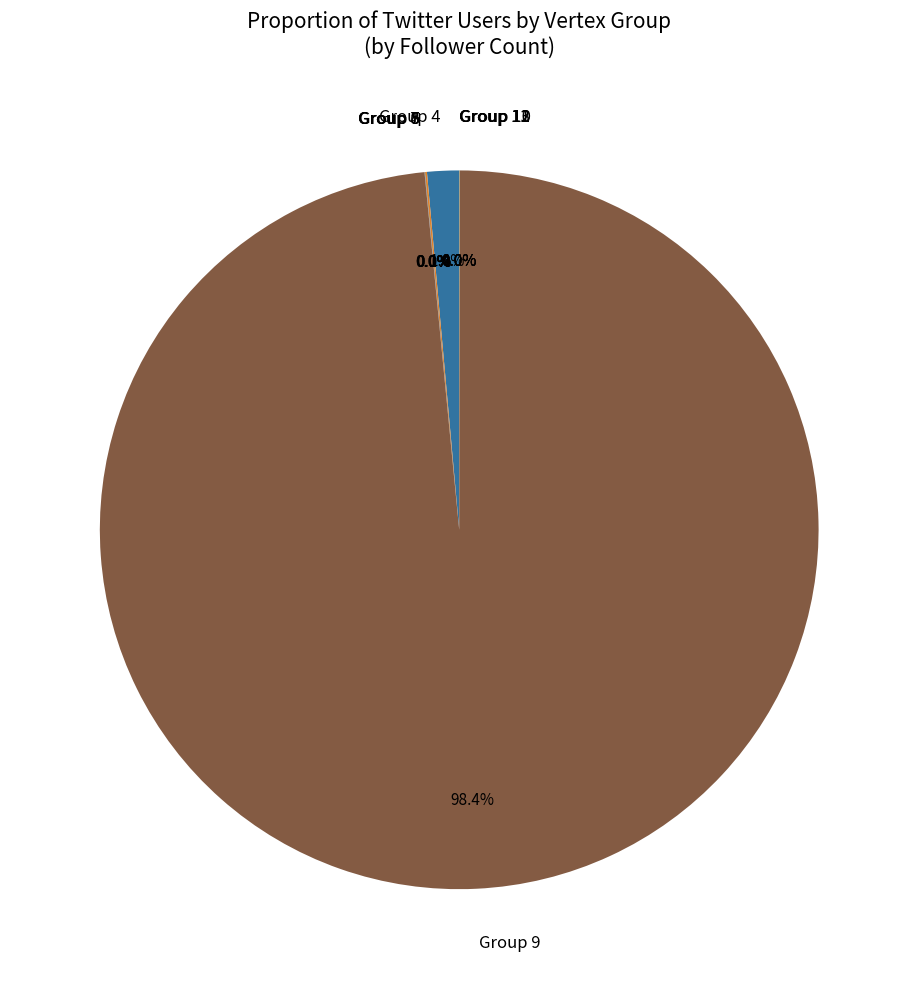

Which category has the biggest portion of the pie?

Group 9